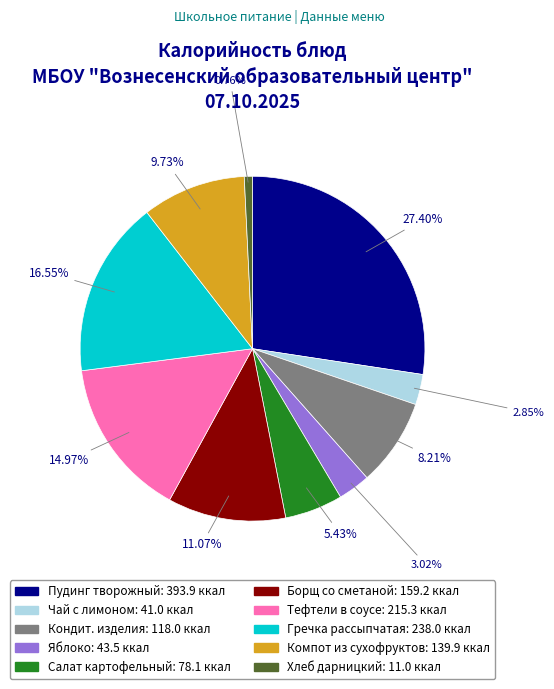

Does any single category account for the majority?

No